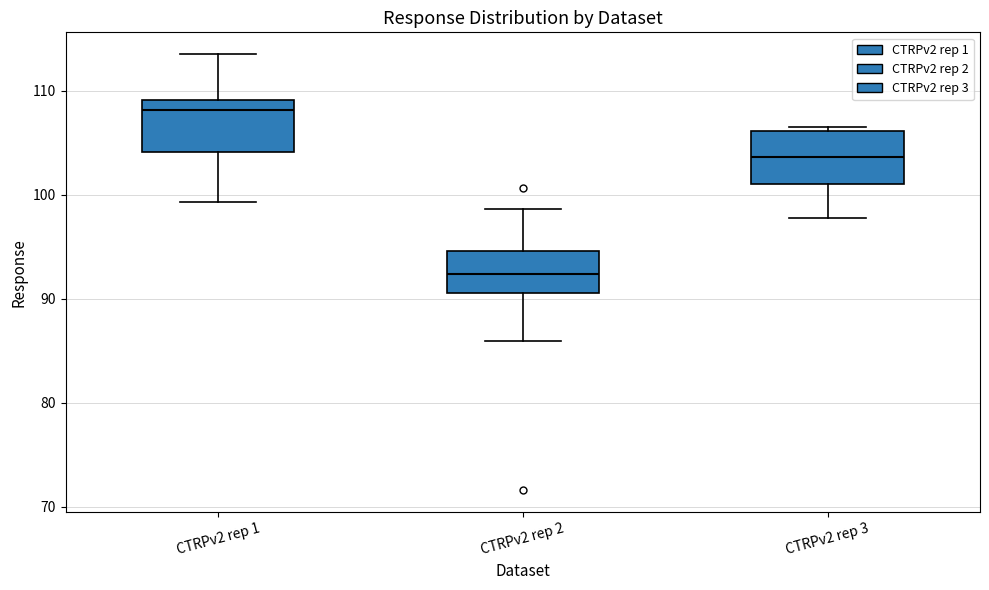

Reading left to right, transcribe this box plot: for each box, give where its median line is, the range the box spans, and where its two whiskers end, as read against the y-axis. The values are not printed on the chart, so give them approximately, as read against the axis.

CTRPv2 rep 1: median 108, box 104 to 109, whiskers 99 to 114
CTRPv2 rep 2: median 92, box 91 to 95, whiskers 86 to 99
CTRPv2 rep 3: median 104, box 101 to 106, whiskers 98 to 107